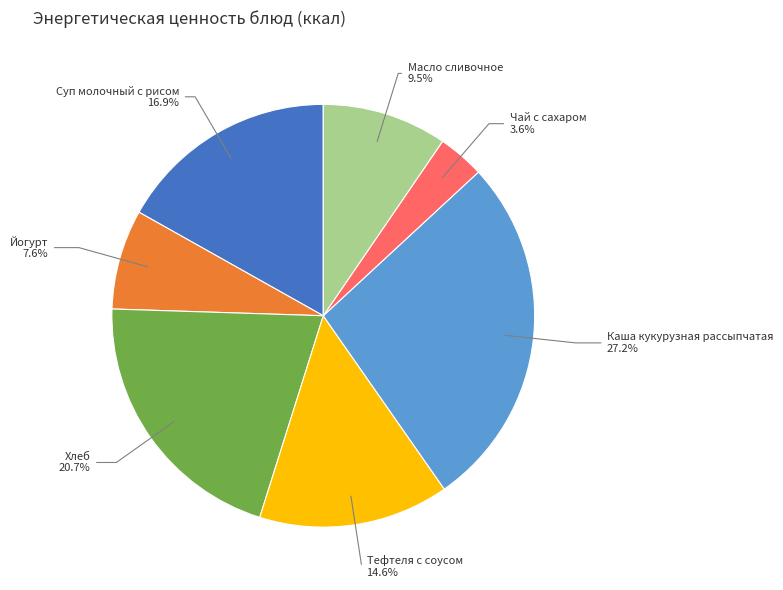

Does any single category account for the majority?

No